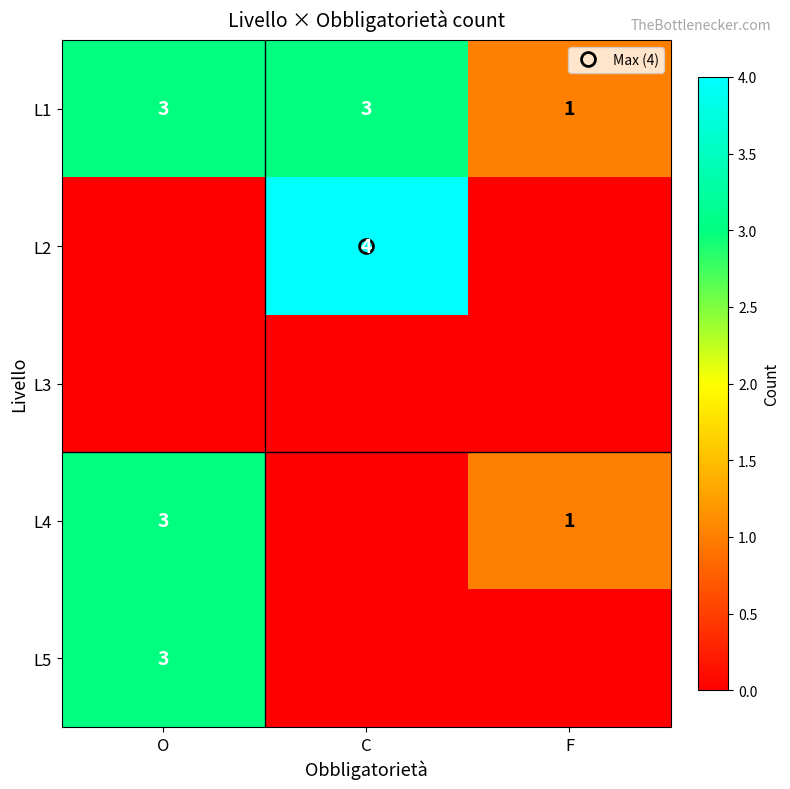

The value of L5 at F is 0. True or false?

True